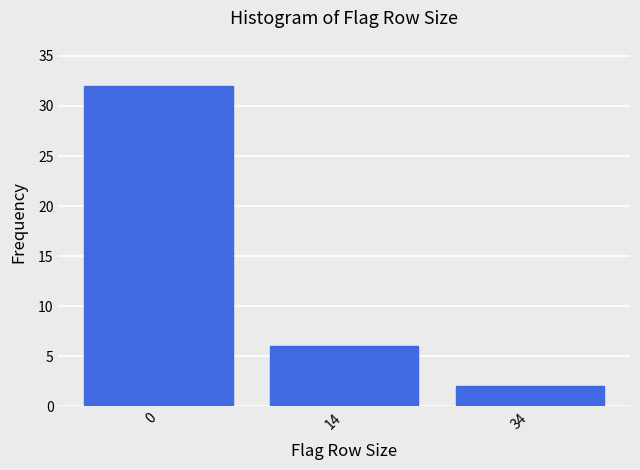

Reading right to left, extract all data points from this chart.

34=2	14=6	0=32